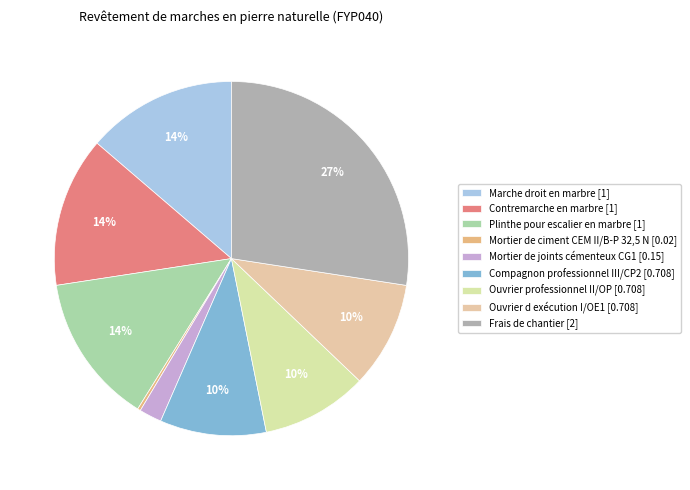

What is the change in value from Mortier de ciment CEM II/B-P 32,5 N to Ouvrier professionnel II/OP?

+0.7